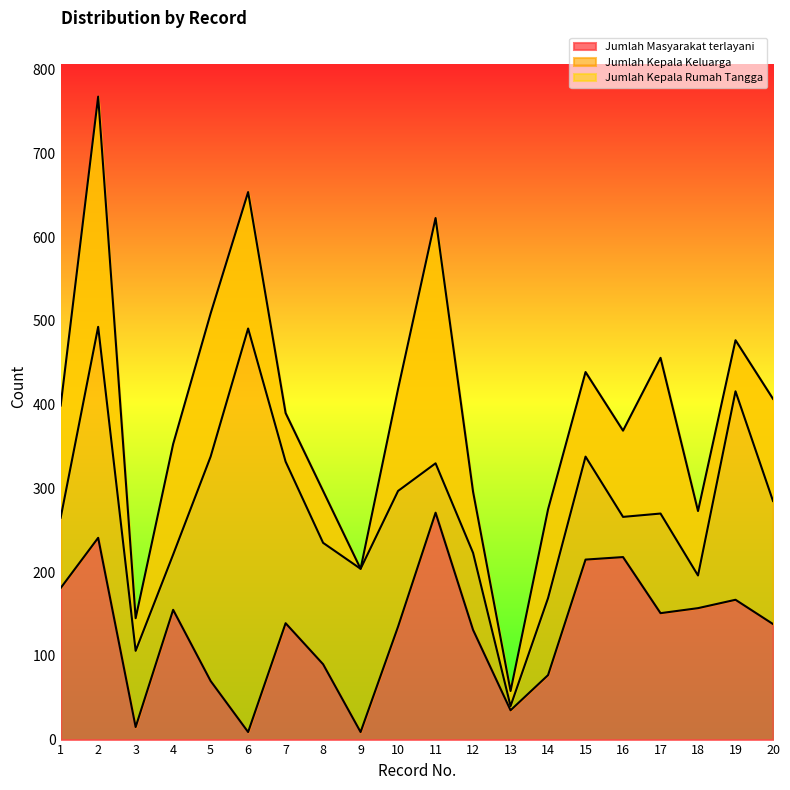

How many distinct data groups are displayed?

3